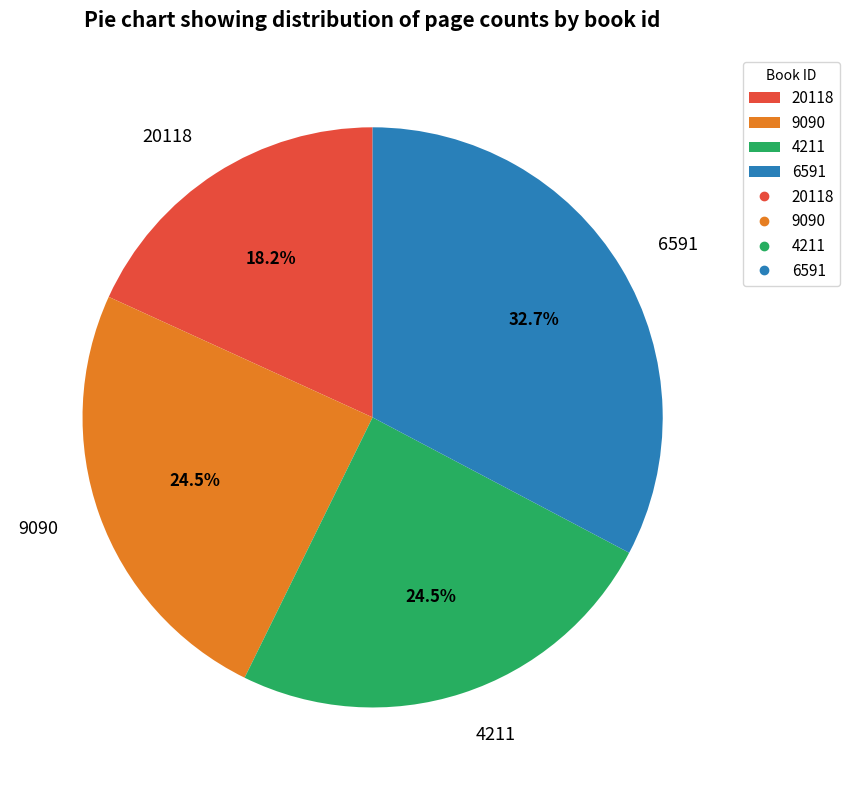

Approximately how many times larger is the value at 6591 compared to 20118?

1.8